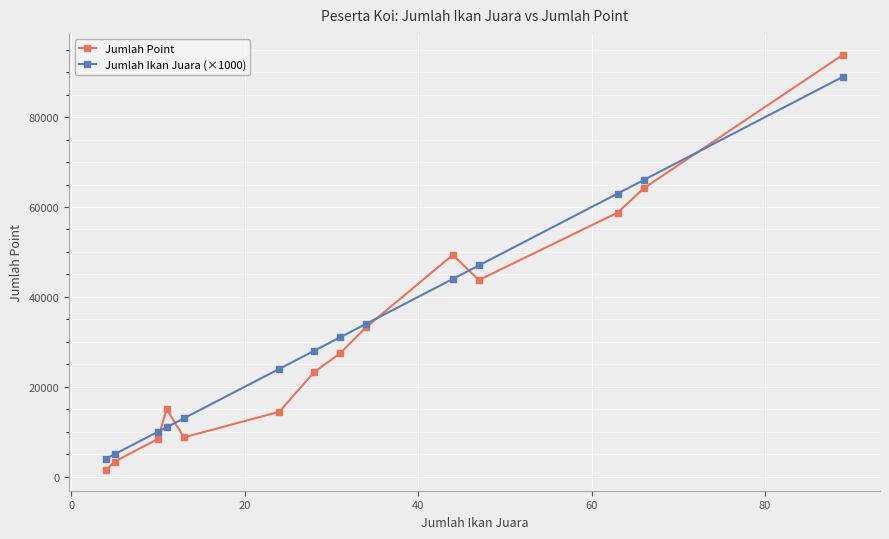

What is the value of the Jumlah Ikan Juara (×1000) point at the 3rd from the left?

10000